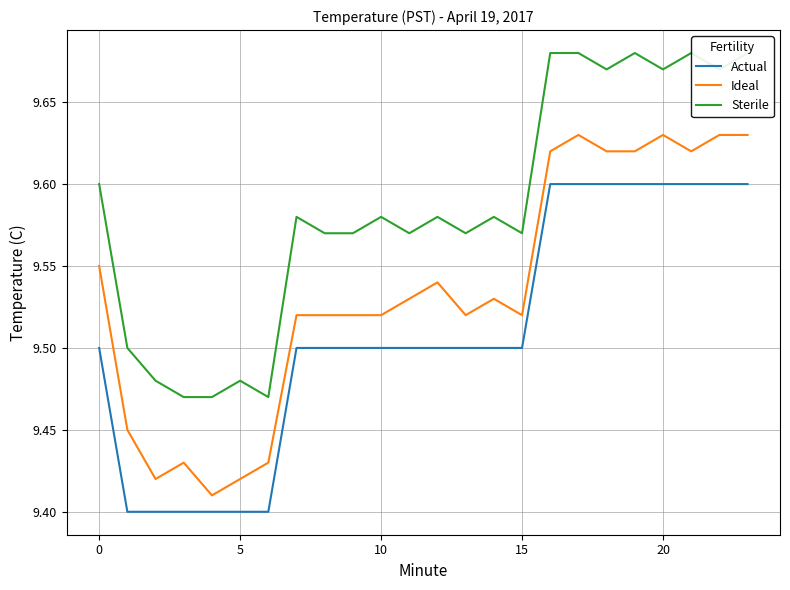

True or false: Ideal and Sterile intersect in this chart.

False